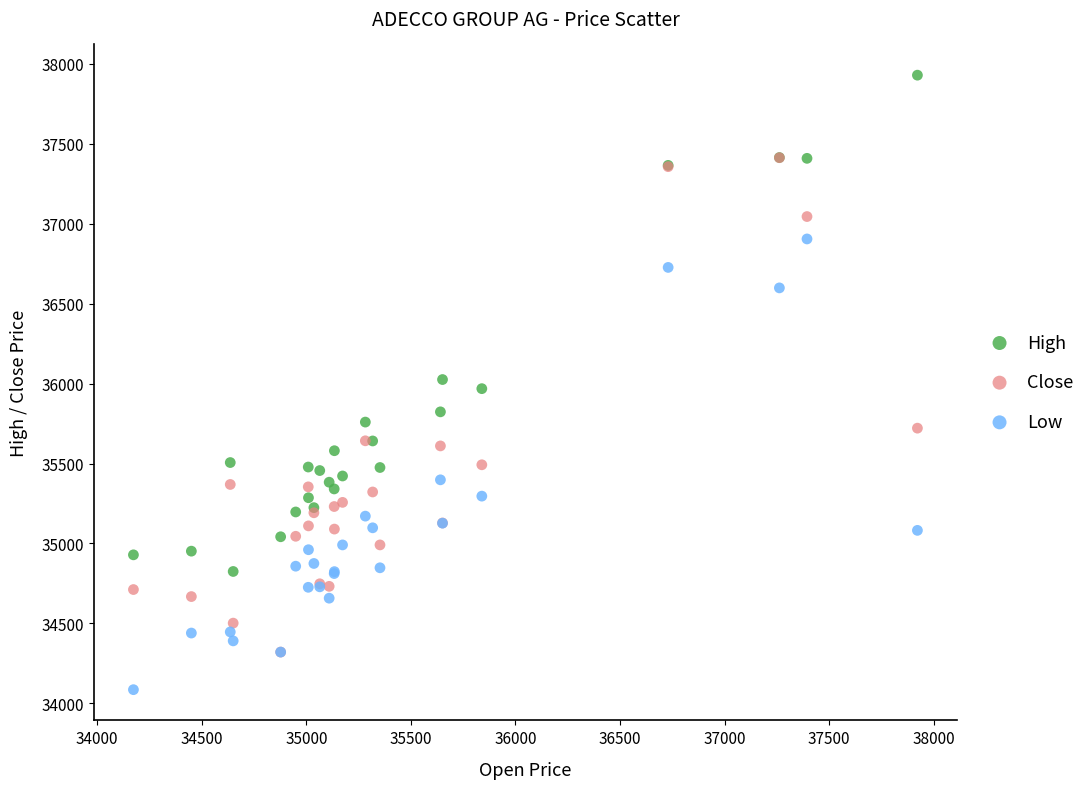

Which series reaches the maximum Y coordinate?

High